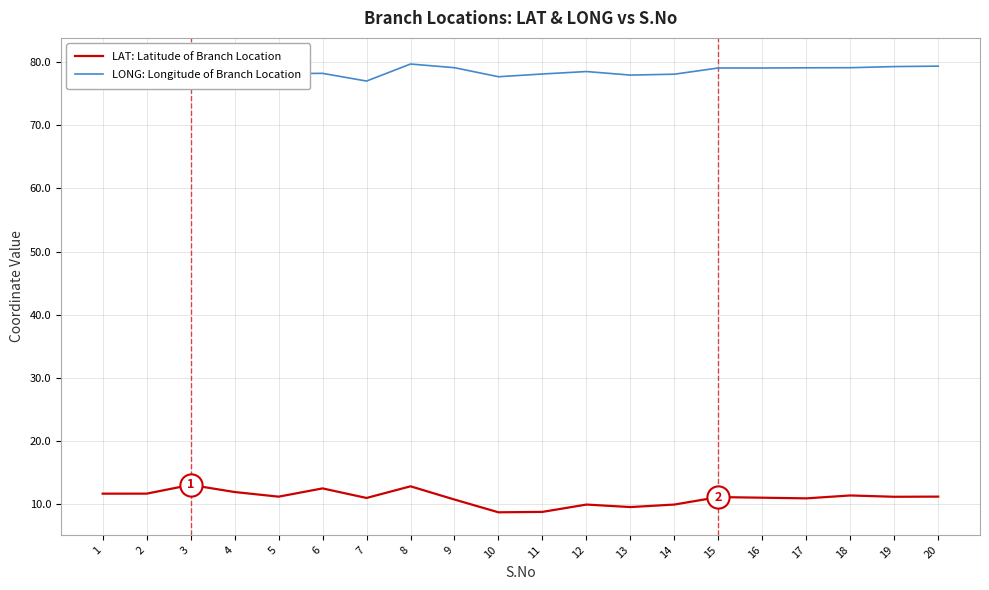

Reading right to left, extract all data points from this chart.

LAT: Latitude of Branch Location: 11.2	11.2	11.4	10.9	11.0	11.1	10.0	9.6	10.0	8.8	8.7	10.7	12.8	11.0	12.5	11.2	11.9	13.1	11.7	11.7
LONG: Longitude of Branch Location: 79.4	79.3	79.1	79.1	79.1	79.1	78.1	77.9	78.5	78.1	77.7	79.1	79.7	77.0	78.2	78.2	79.5	80.3	78.2	78.2